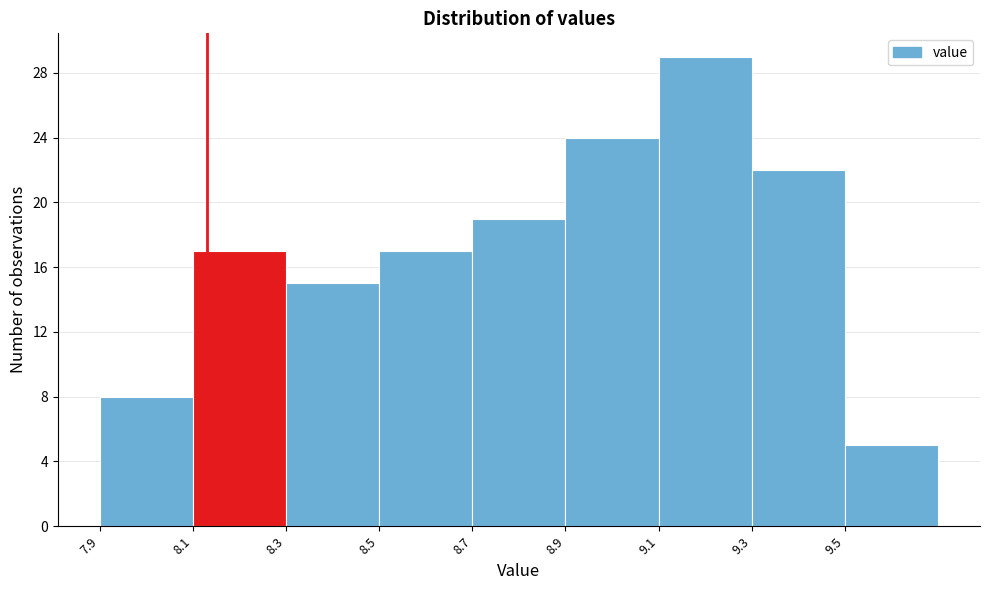

Reading left to right, list every bar in this chart as the range it spans on the x-axis followed by its height. The values are not printed on the chart, so give them approximately, as read against the axis.

7.9 to 8.1: 8
8.1 to 8.3: 17
8.3 to 8.5: 15
8.5 to 8.7: 17
8.7 to 8.9: 19
8.9 to 9.1: 24
9.1 to 9.3: 29
9.3 to 9.5: 22
9.5 to 9.7: 5